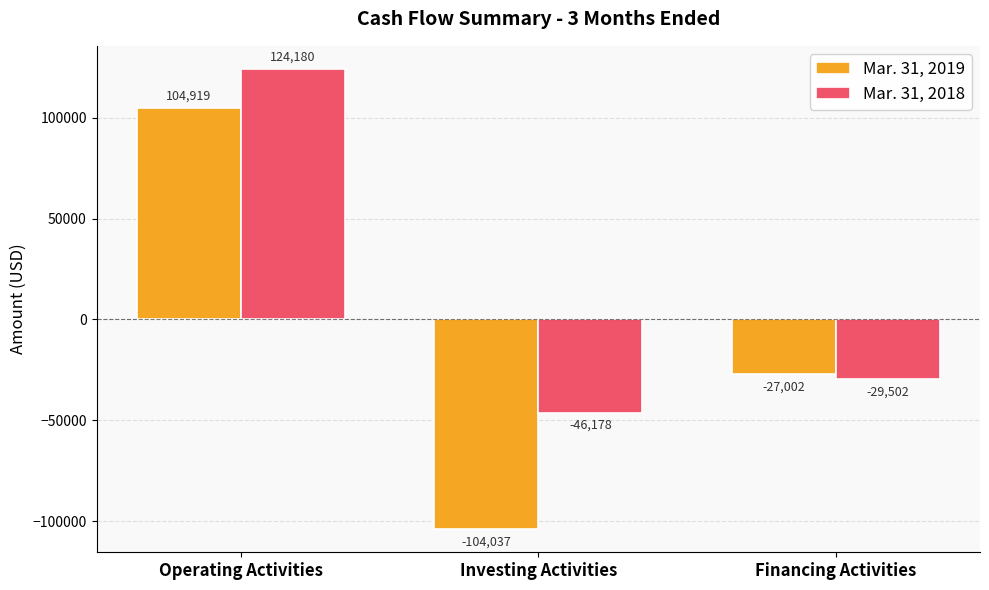

The Mar. 31, 2018 series shows -29502 at Financing Activities. True or false?

True